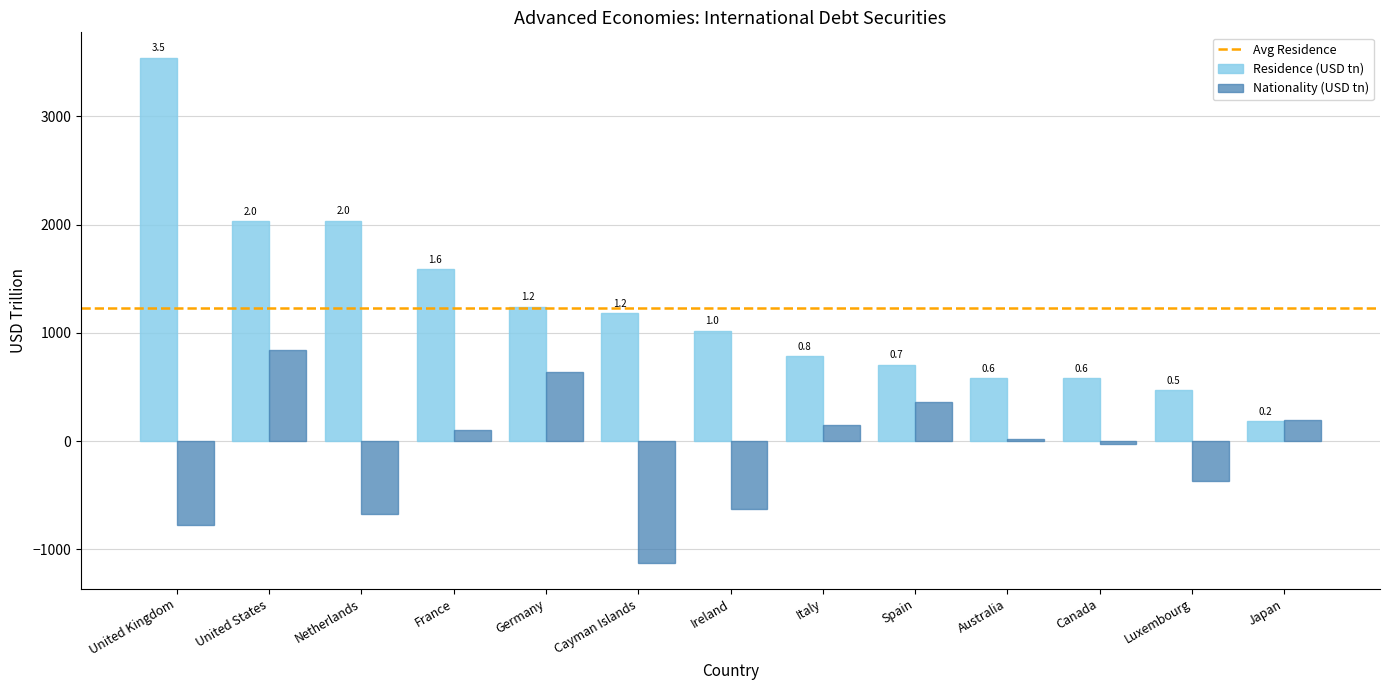

How many bars are there in total?

26